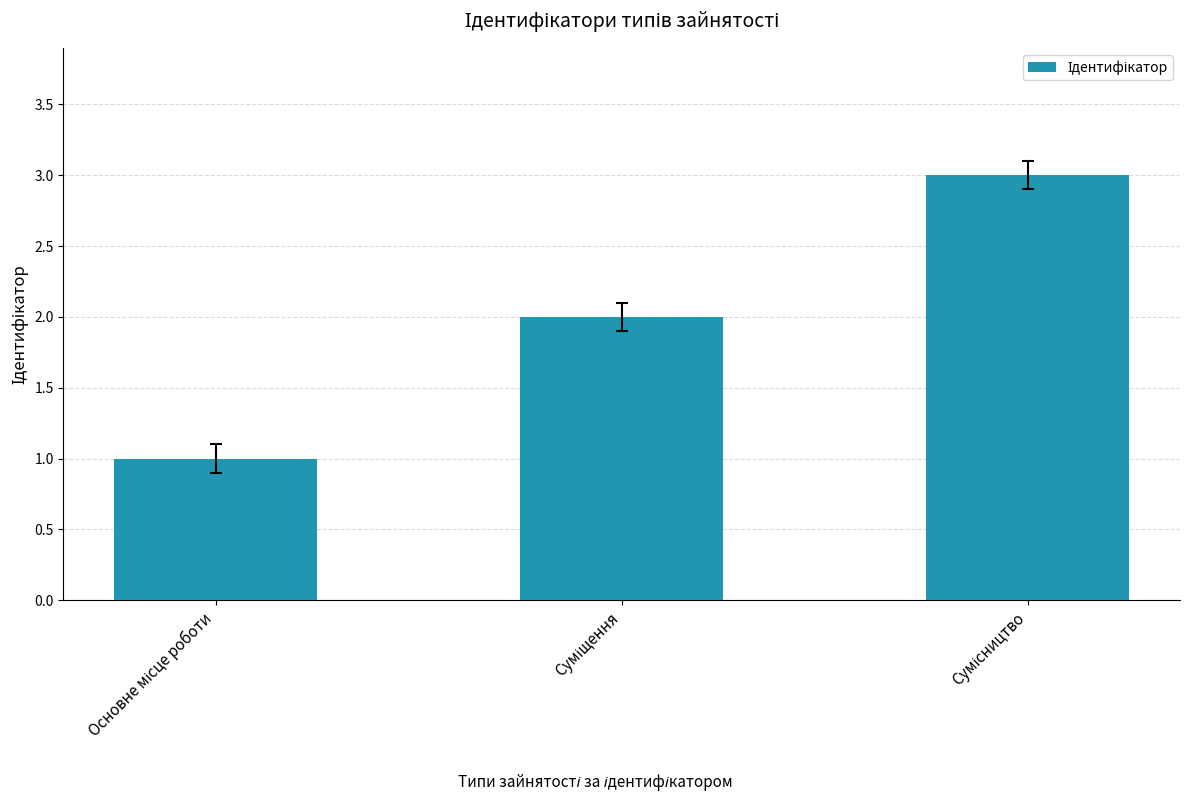

How many bars are there in total?

3